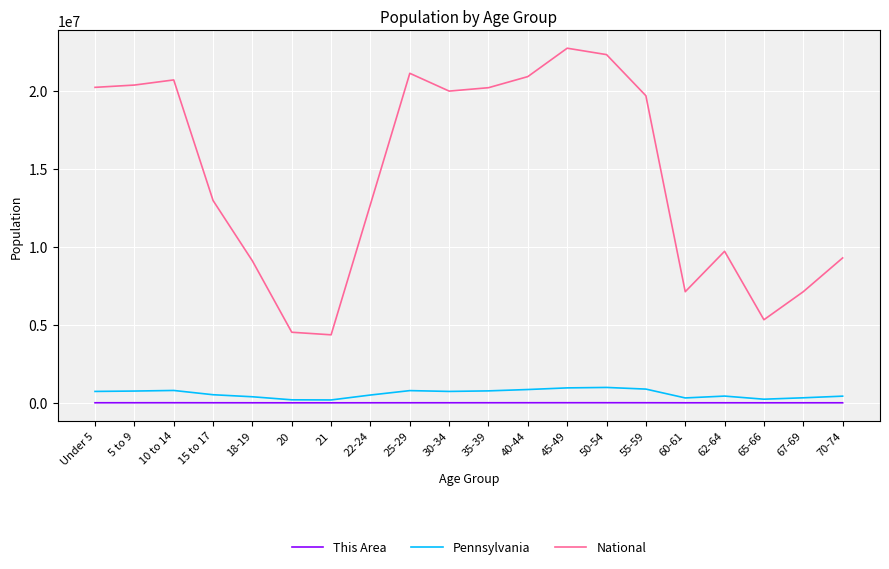

Between Under 5 and 21, which series saw the biggest shift?

National